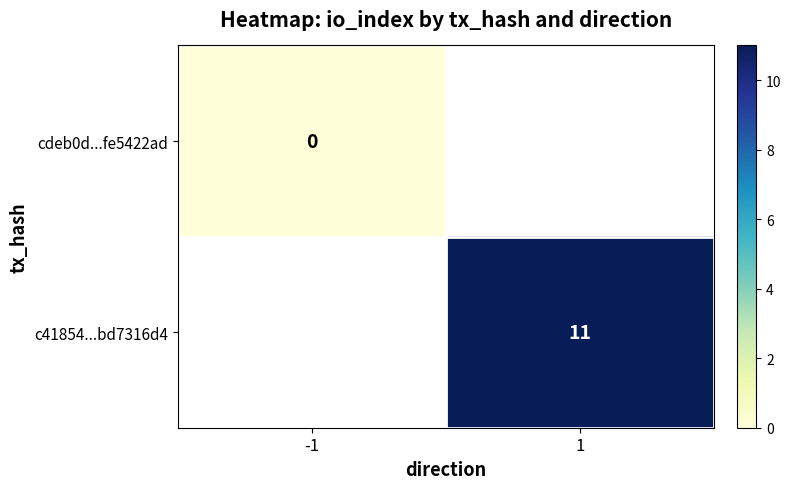

Count the number of data series in this chart.

2